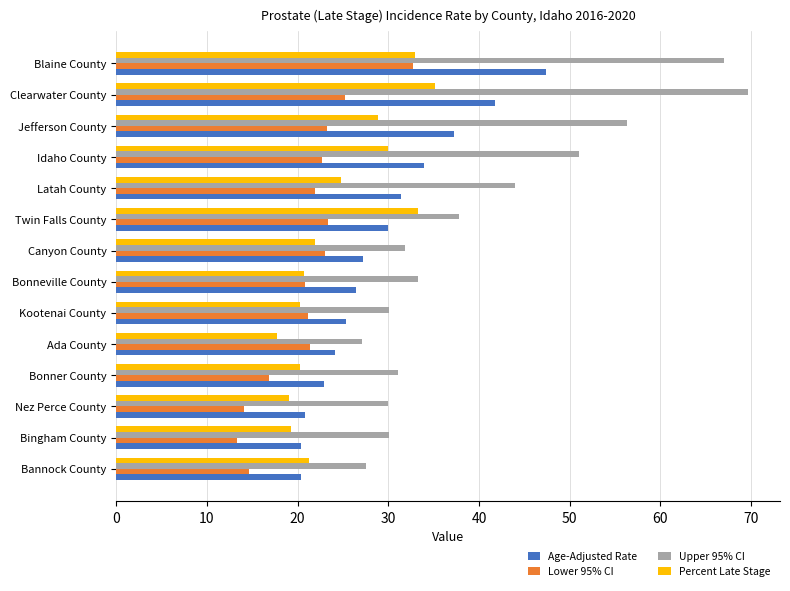

What value does the Age-Adjusted Rate series have at Bannock County?

20.4